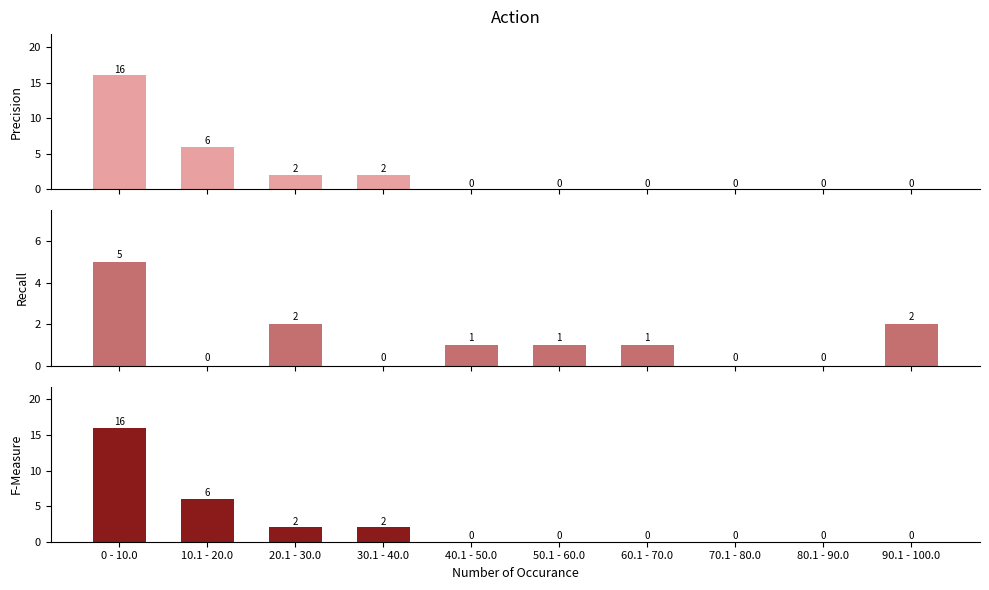

Which series has the largest range (max minus min)?

Precision